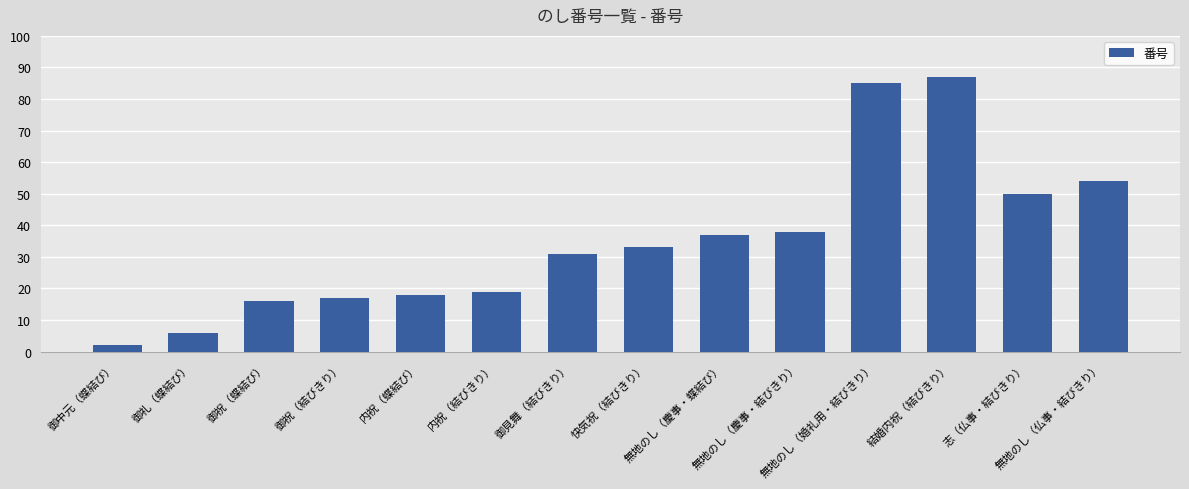

What is the maximum value shown in the chart?

87